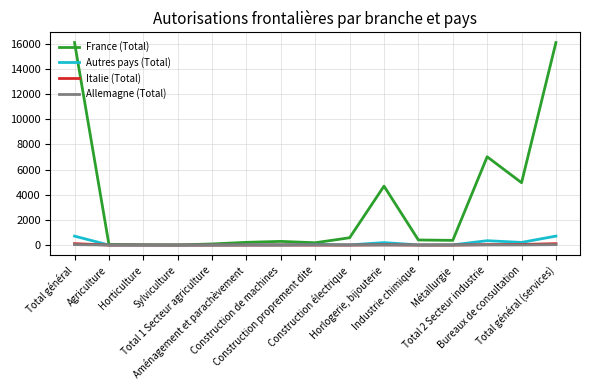

Which series has the largest range (max minus min)?

France (Total)